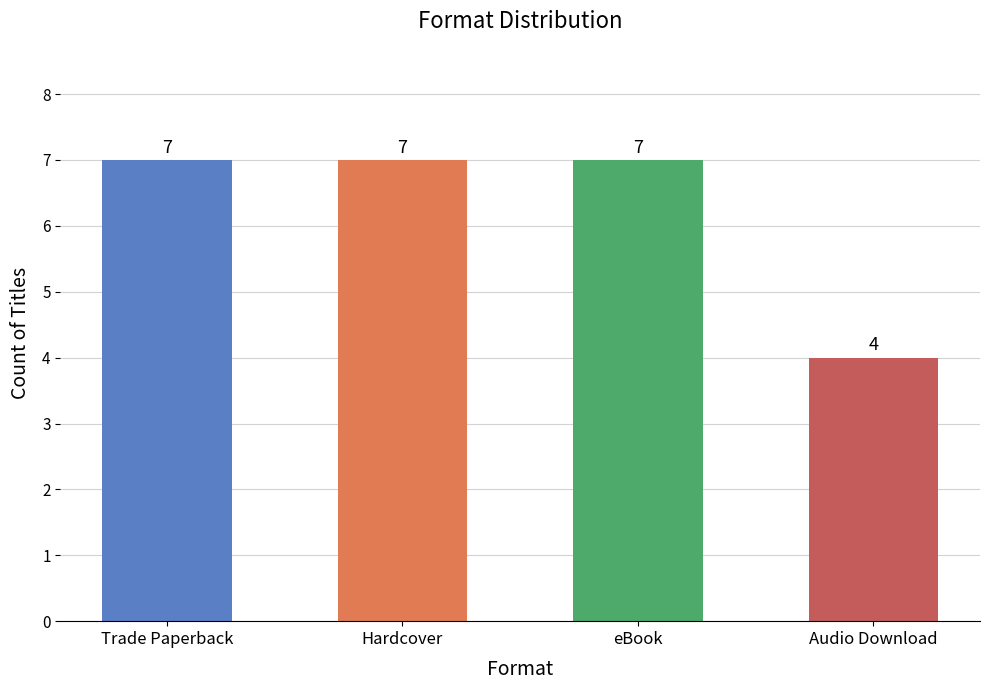

What is the change in value from eBook to Audio Download?

-3